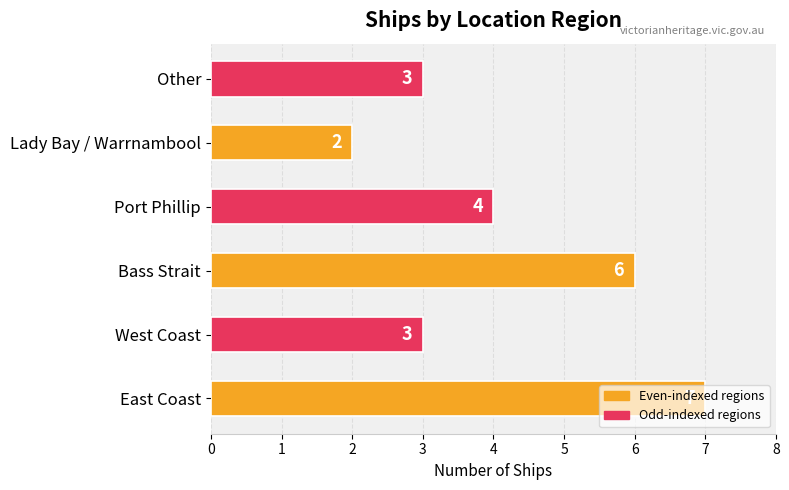

How many values are below 4?

3